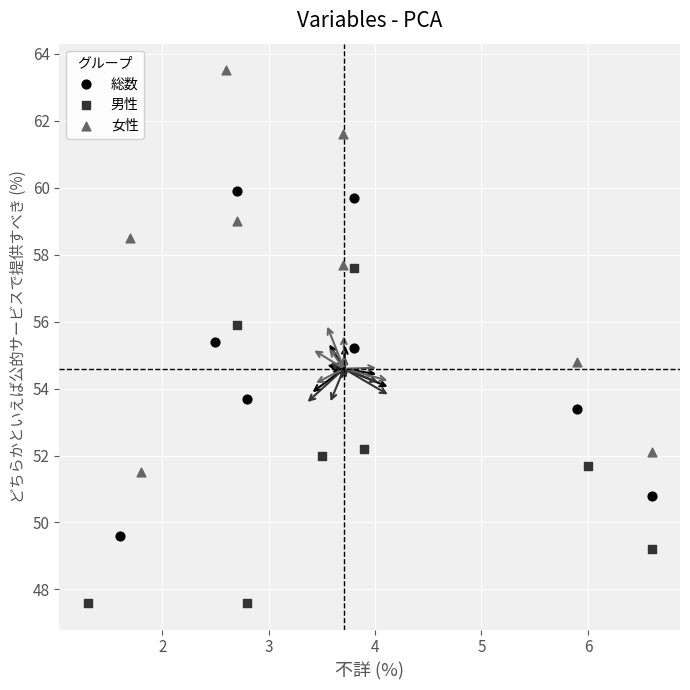

Which series reaches the minimum Y coordinate?

男性